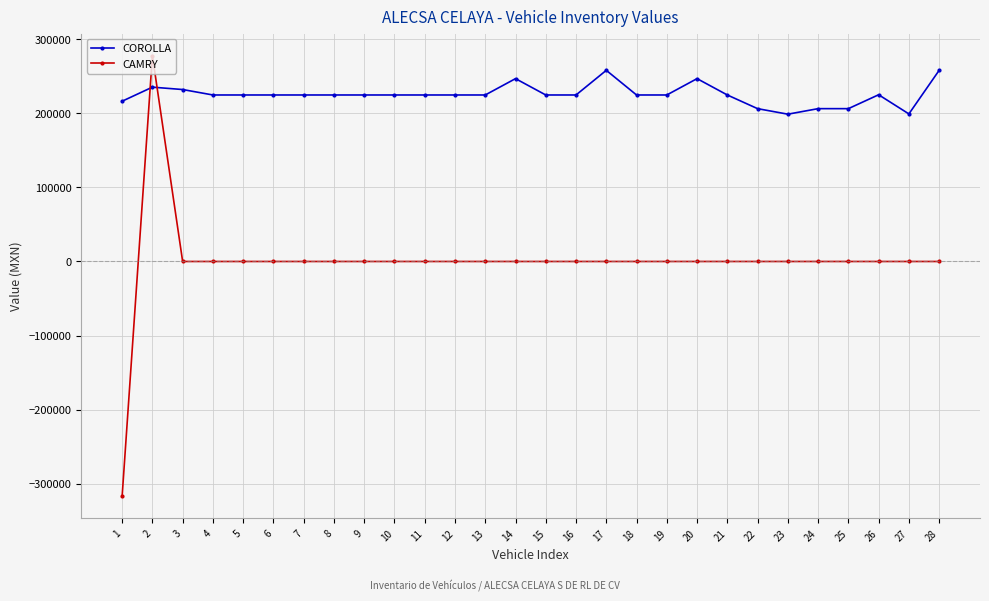

Rank the series by their average value, from highest to lowest.

COROLLA, CAMRY